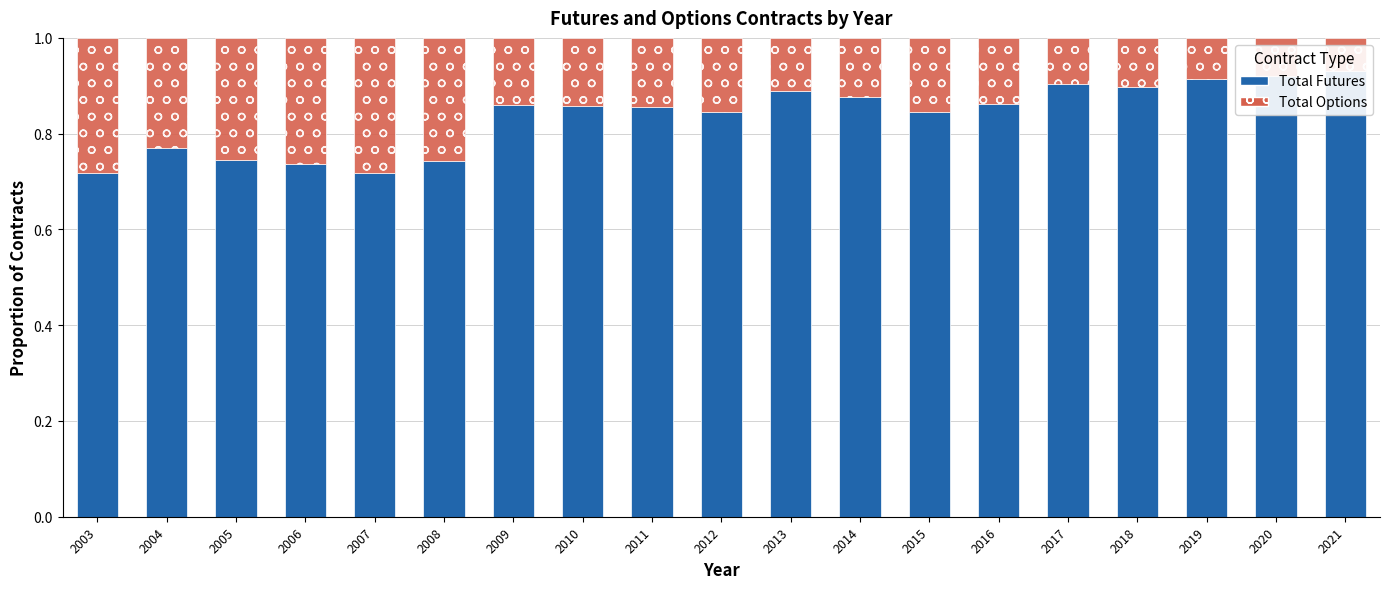

At which category is the sum across all series the highest?

2003